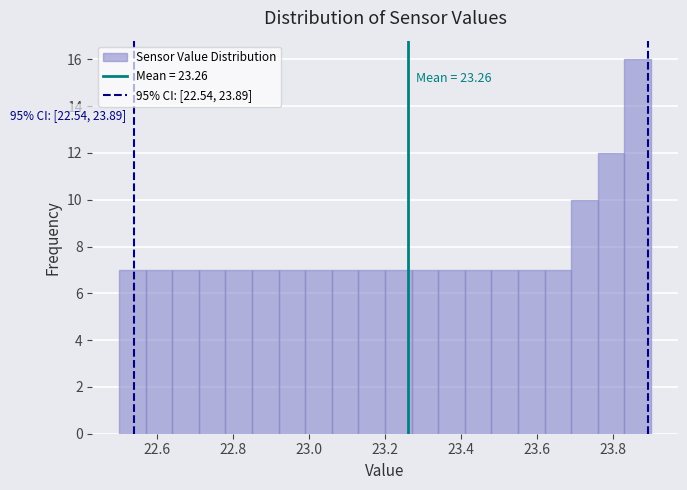

Read against the x-axis, roughly where is the centre of the tallest bar?

23.86